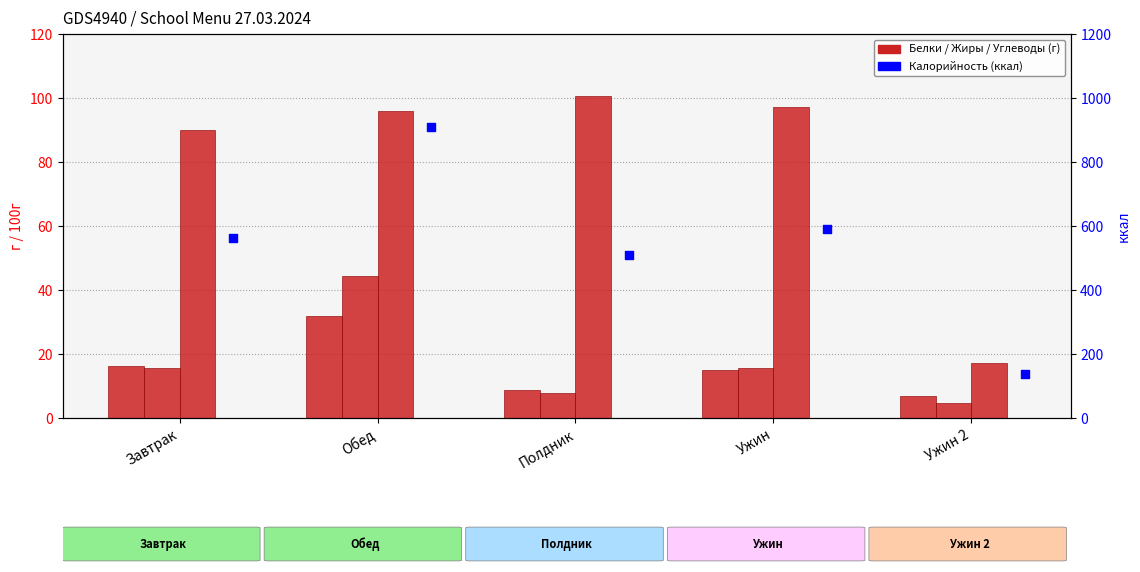

Which series has the widest spread of Y values?

Калорийность